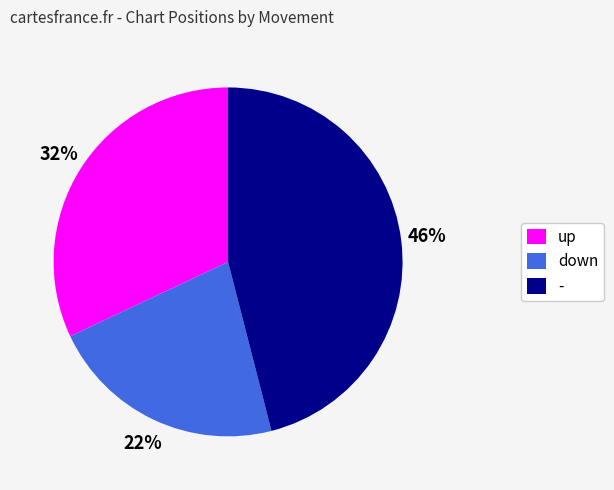

How many segments does this pie chart have?

3